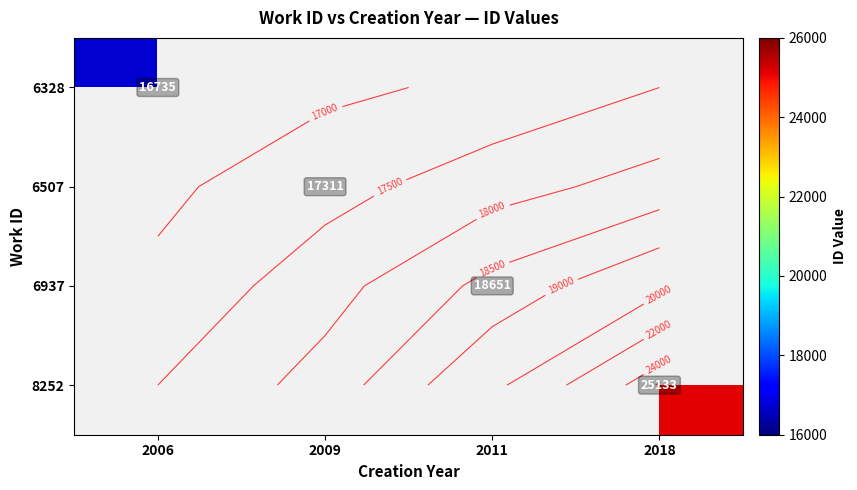

The 8252 series shows 25133.0 at 2018. True or false?

True